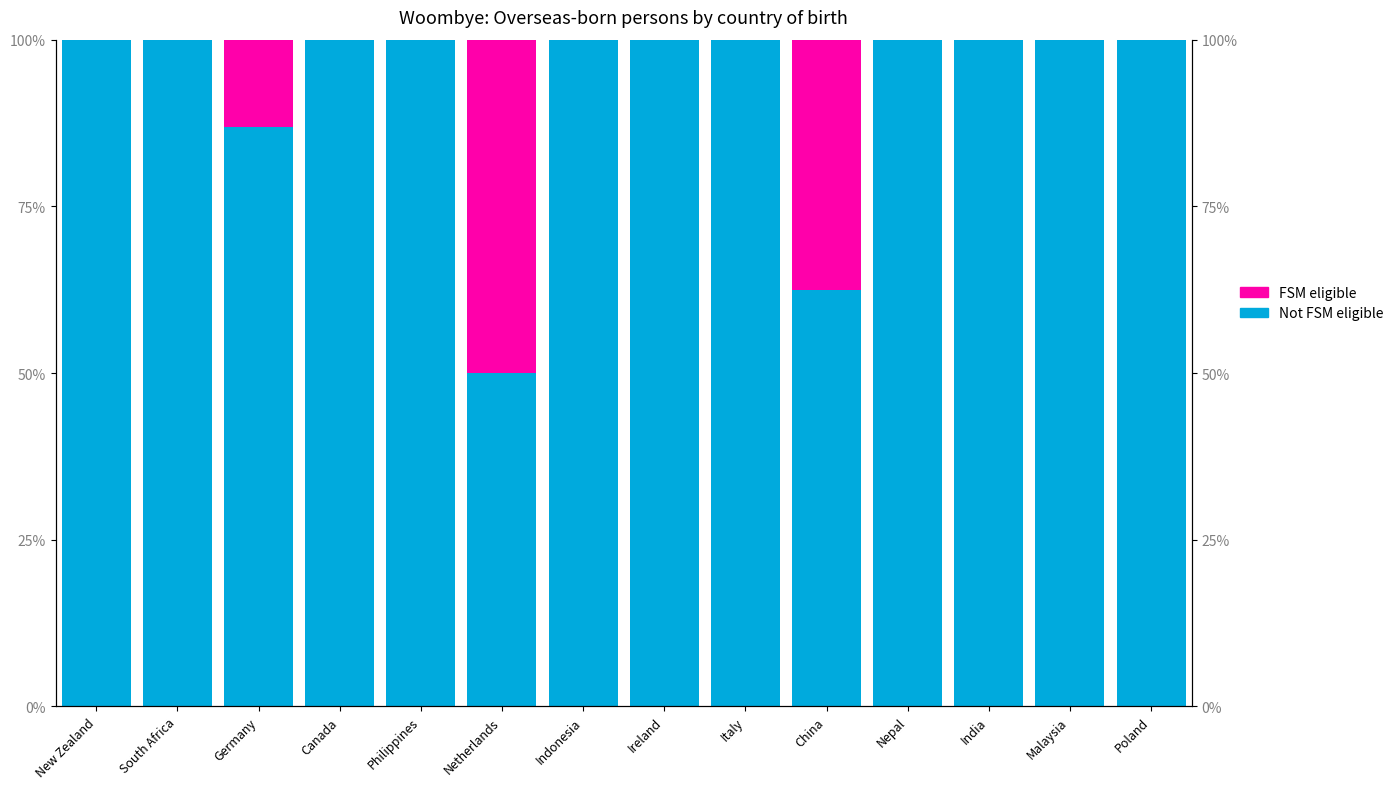

What is the total value across all series at Indonesia?

100.0